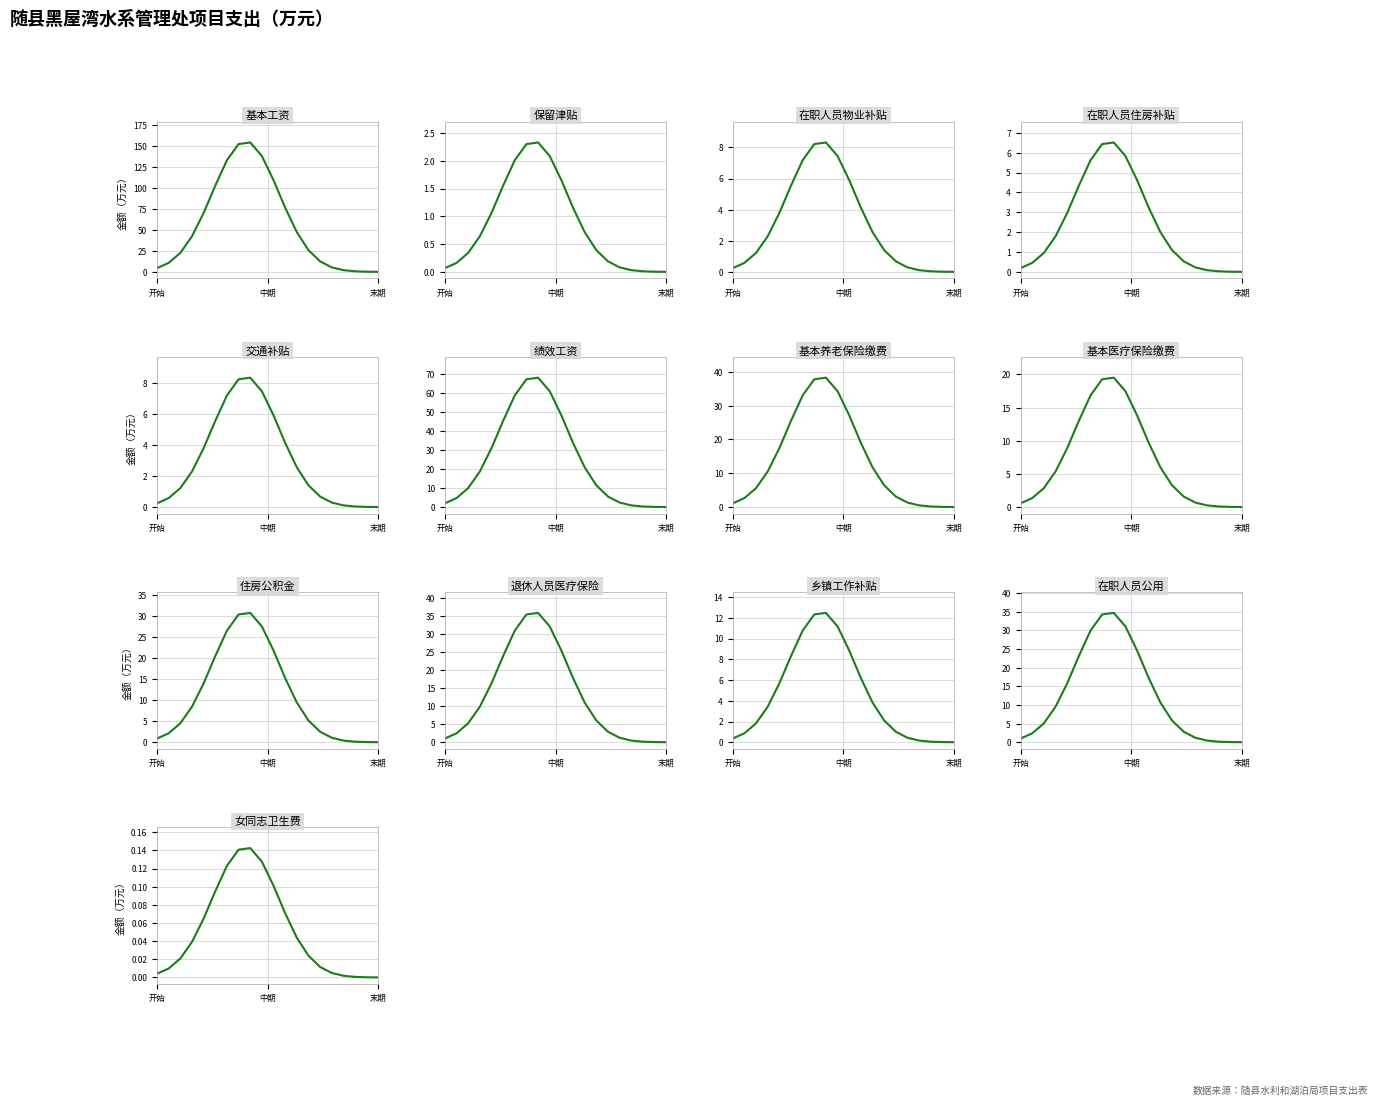

At which label does the data first exceed 19?

基本工资